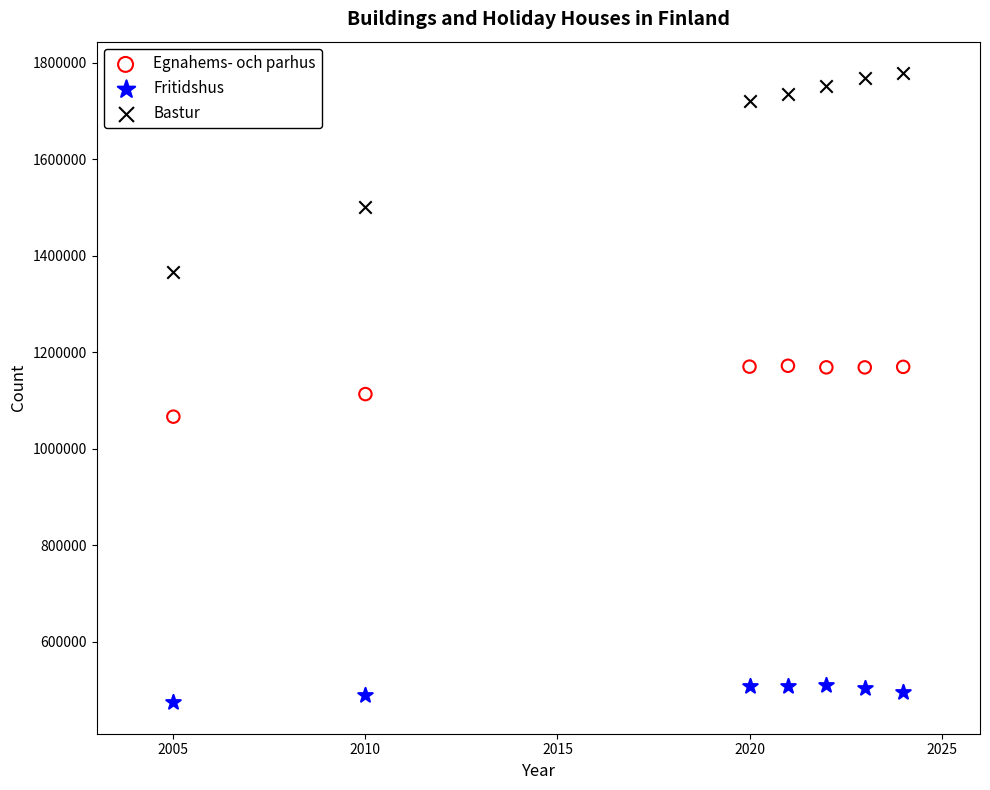

Which series has the widest spread of Y values?

Bastur